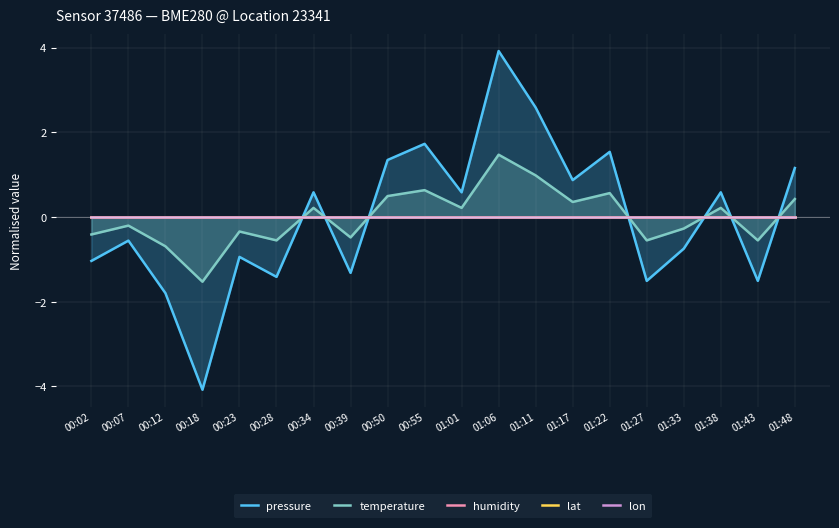

What are all the series names shown in the legend?

pressure, temperature, humidity, lat, lon